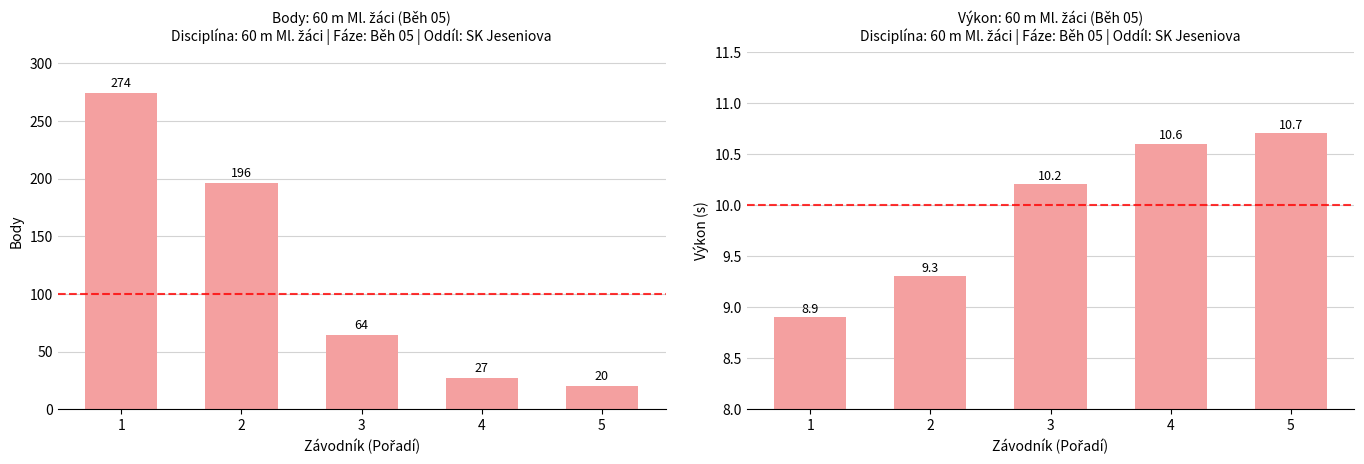

Which series has the largest range (max minus min)?

Body